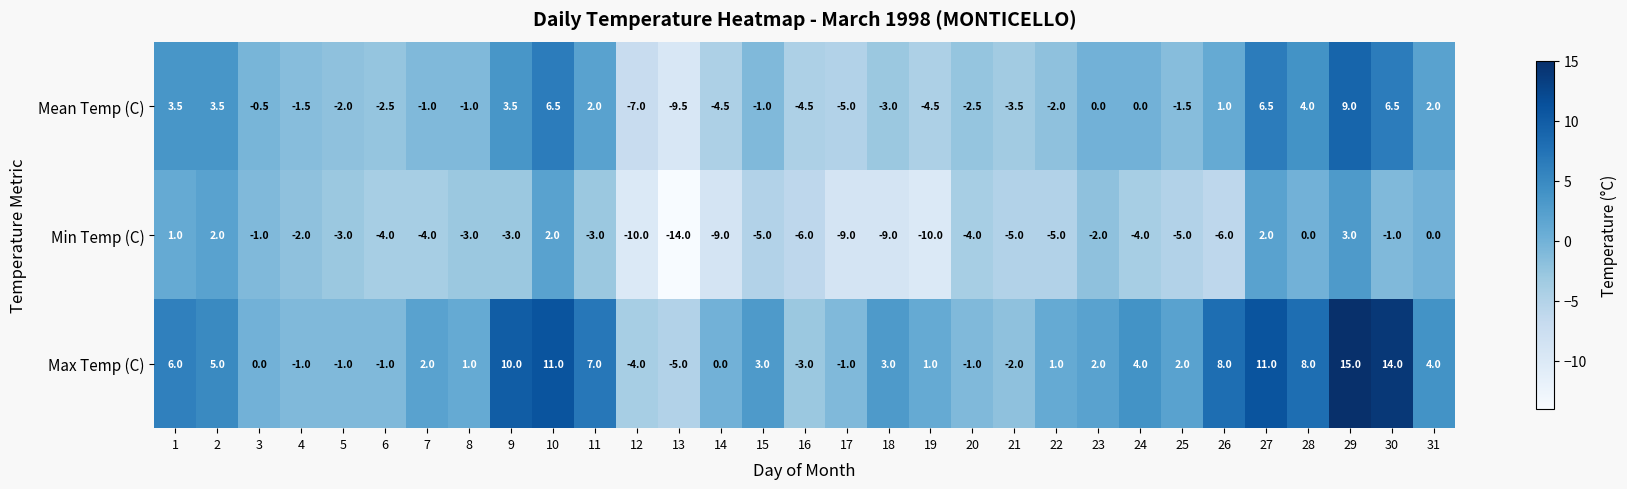

At which category does the chart reach its peak across all series?

29